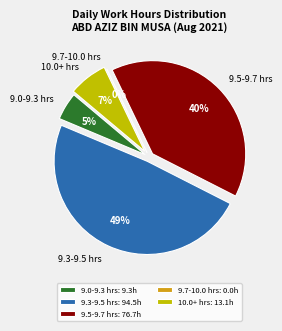

True or false: Thu-12 accounts for 16% of the total.

False